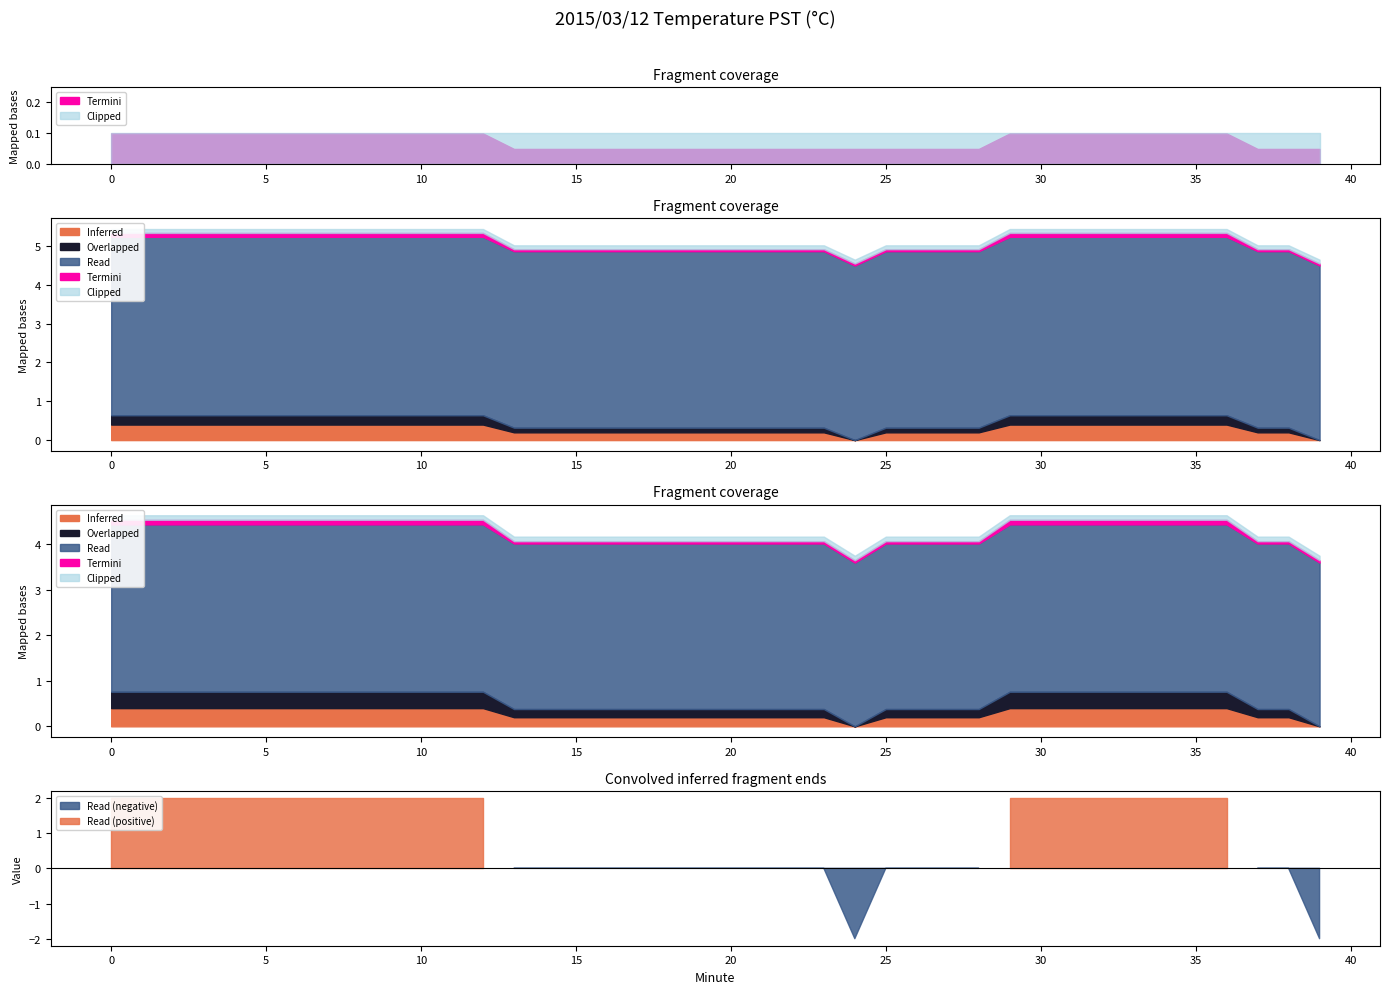

Which series changed the most between 11 and 19?

Inferred